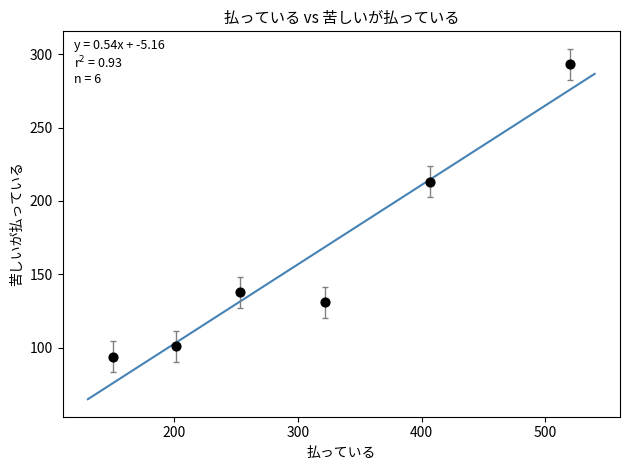

What Y value in the scatter plot is closest to 193?

213